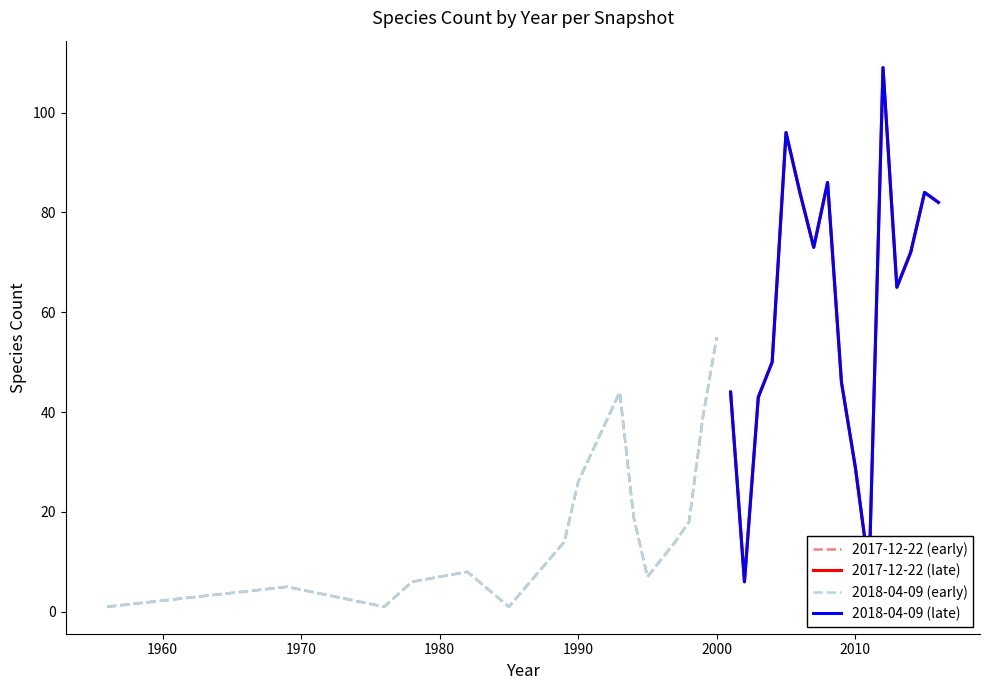

True or false: 2017-12-22 has a value of 55 at 2000.

True